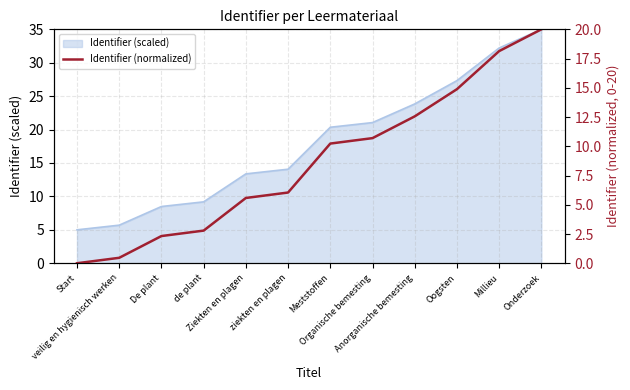

Does the chart display data point markers on the line(s)?

No